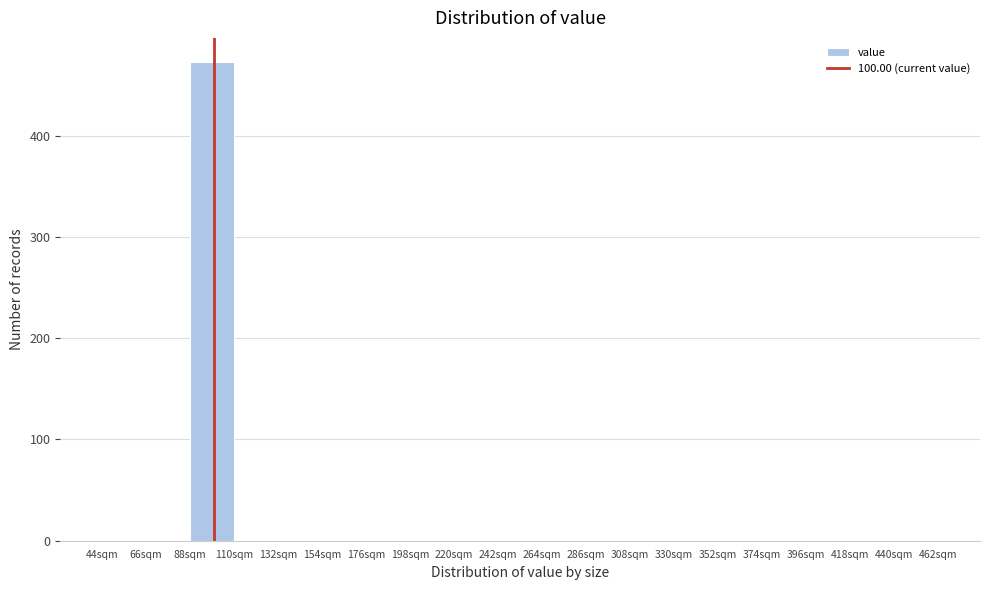

Reading left to right, list every bar in this chart as the range it spans on the x-axis followed by its height. Neither the bar edges nor the heights are printed on the chart, so give them approximately, as read against the axes.

44 to 66: 0
66 to 88: 0
88 to 110: 470
110 to 132: 0
132 to 154: 0
154 to 176: 0
176 to 198: 0
198 to 220: 0
220 to 242: 0
242 to 264: 0
264 to 286: 0
286 to 308: 0
308 to 330: 0
330 to 352: 0
352 to 374: 0
374 to 396: 0
396 to 418: 0
418 to 440: 0
440 to 462: 0